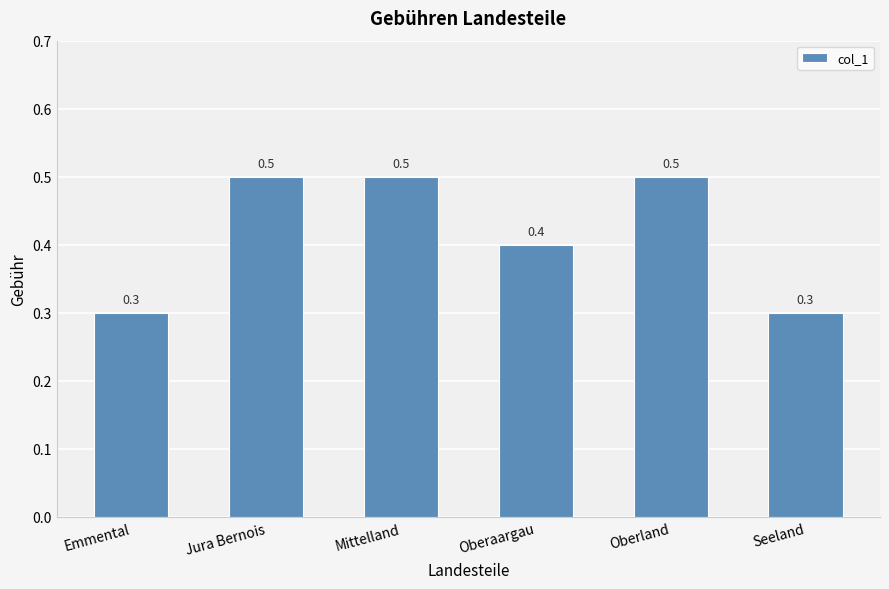

Between Mittelland and Seeland, which is larger?

Mittelland